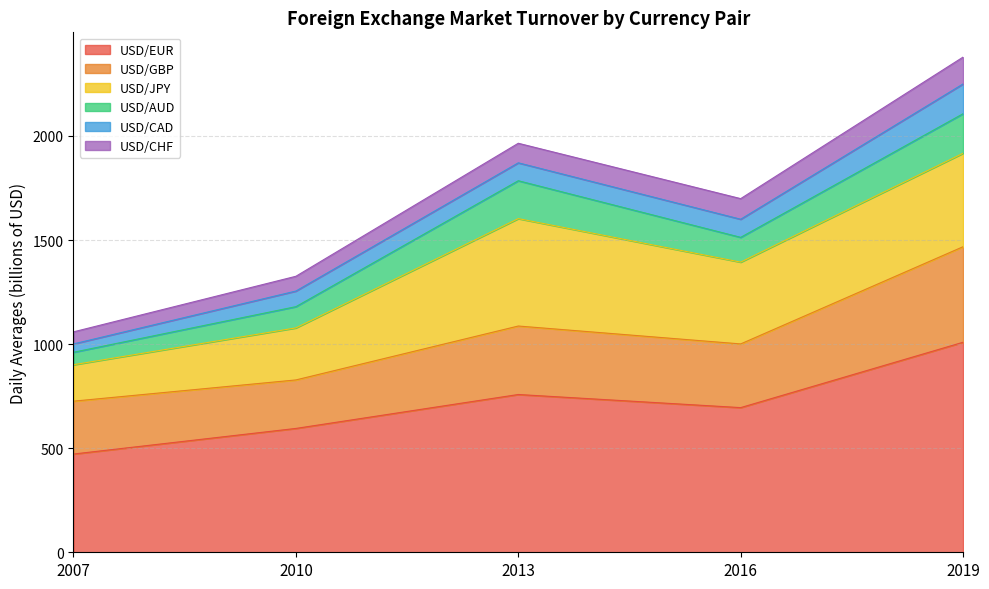

Reading left to right, transcribe all the data shown in this chart.

USD/EUR: 472	595	758	695	1009
USD/GBP: 254	233	329	306	459
USD/JPY: 175	250	516	393	449
USD/AUD: 60	102	182	119	190
USD/CAD: 40	75	86	87	143
USD/CHF: 58	71	94	99	129